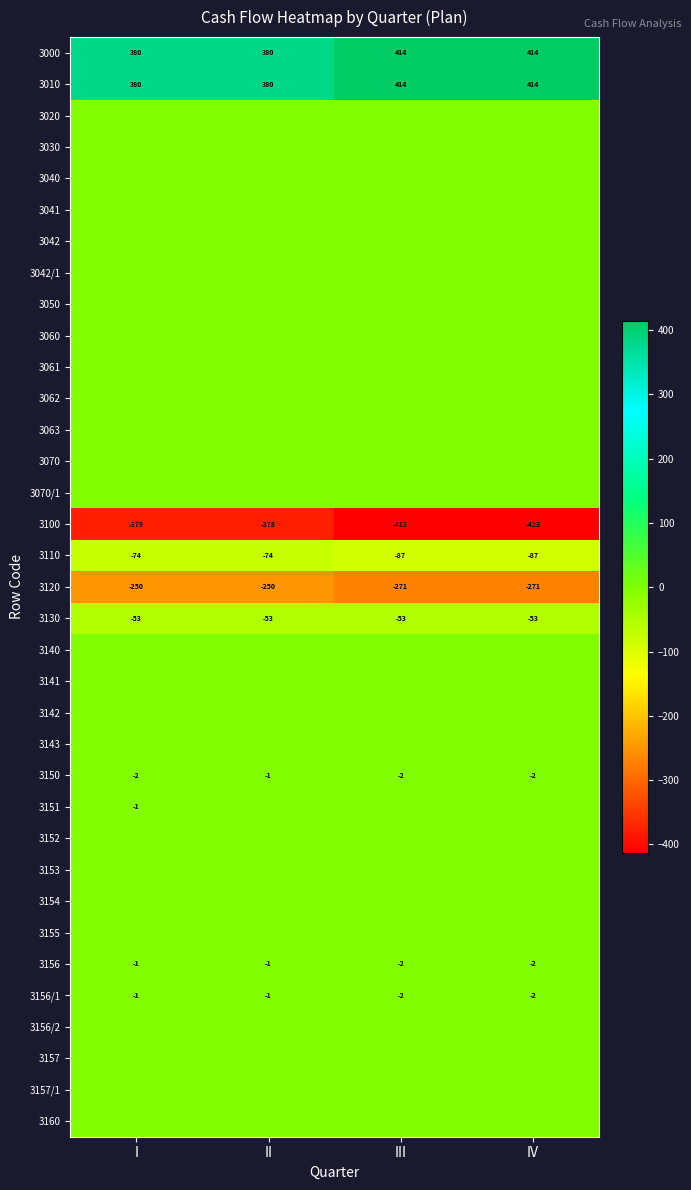

What is the minimum value shown in the chart?

-413